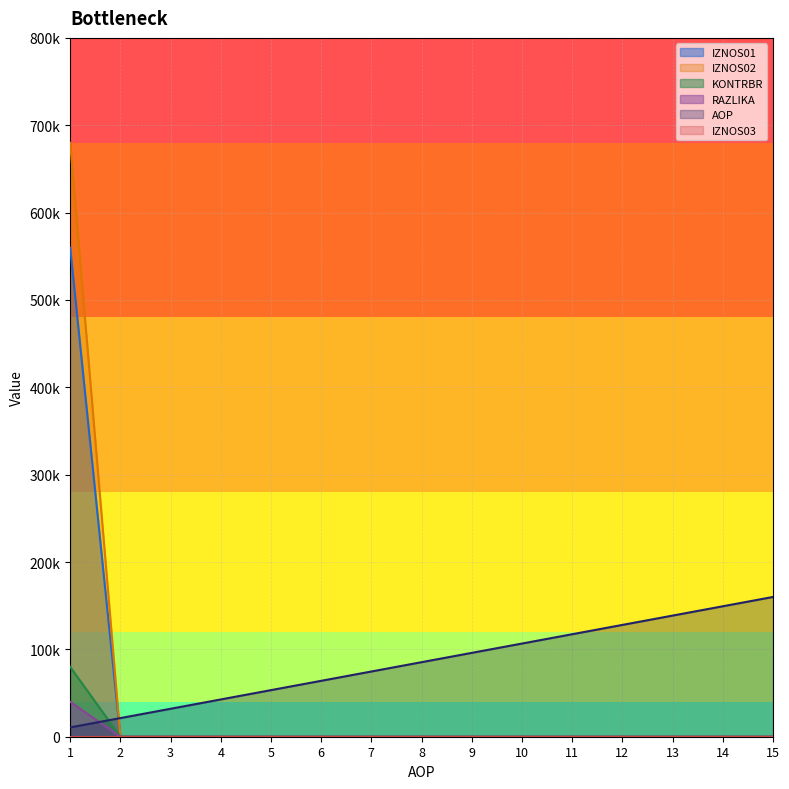

Which label corresponds to the smallest value in the chart?

2